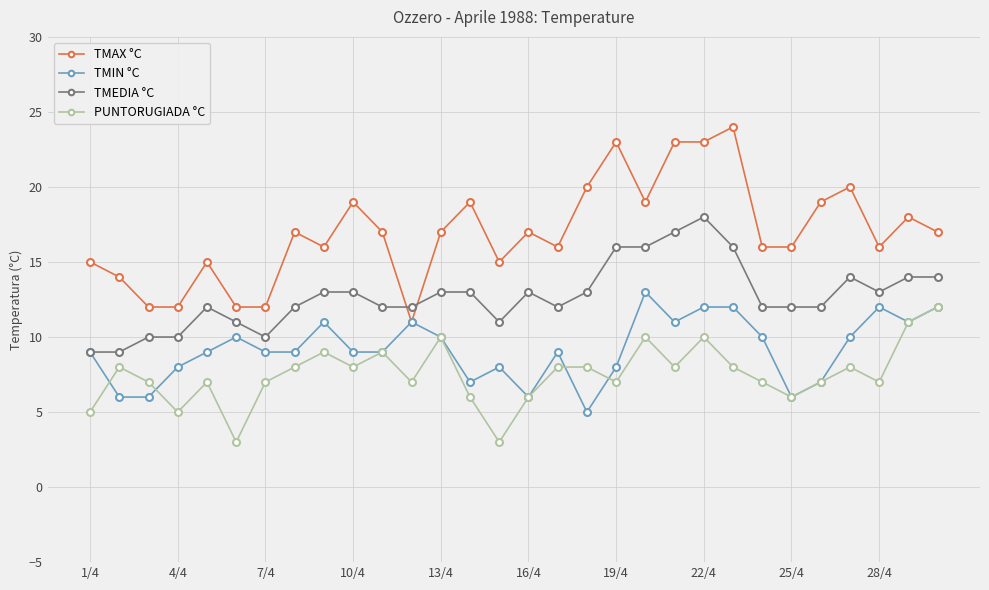

What is the sum of all TMAX °C values?

510